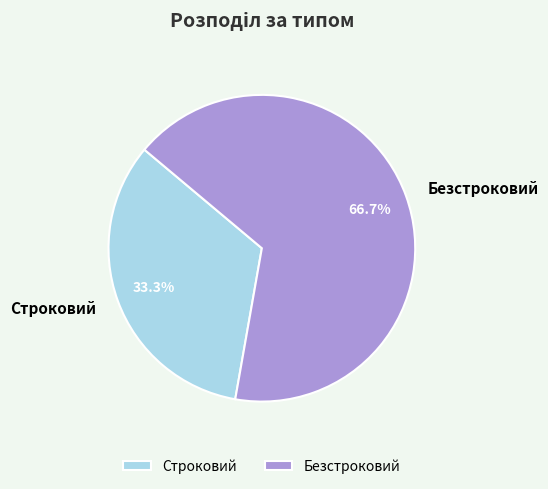

Does Строковий account for over 50% of the chart?

No